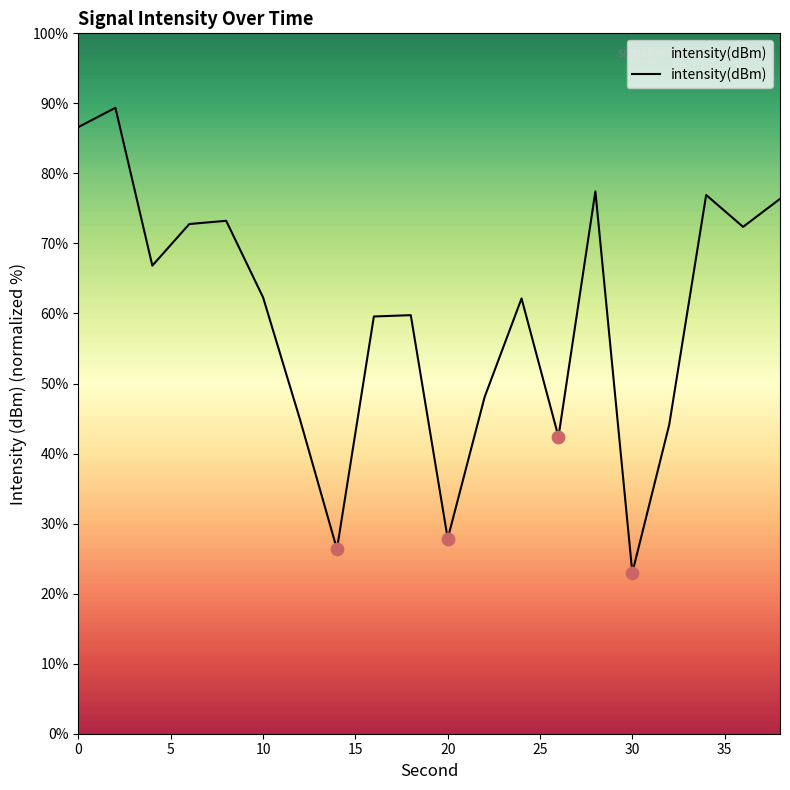

Approximately how many times larger is the value at 10 compared to 0?

0.7